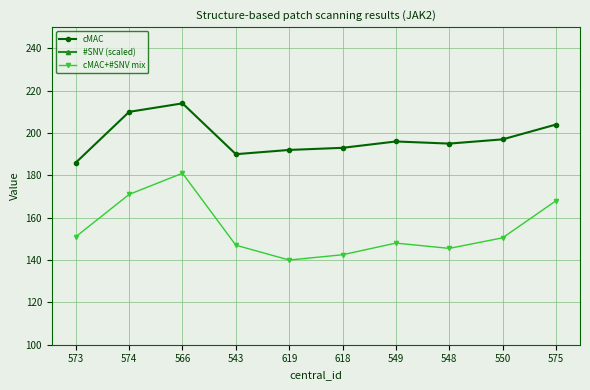

How many data points in cMAC+#SNV mix are above 150?

5